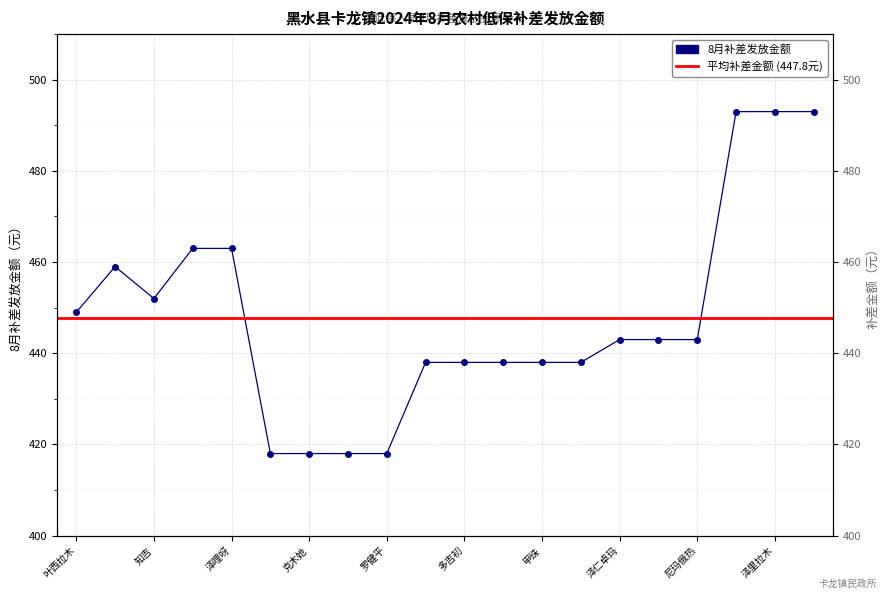

What is the smallest value displayed?

418